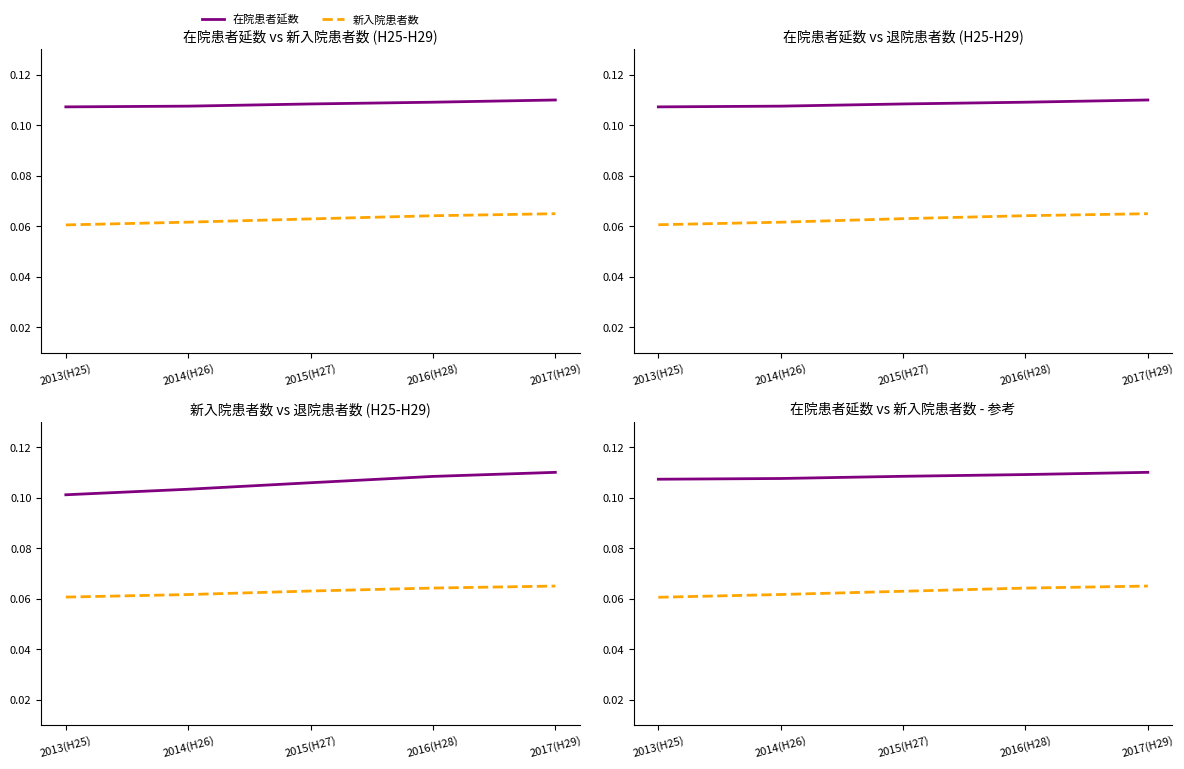

Which series has the largest total across all categories?

在院患者延数